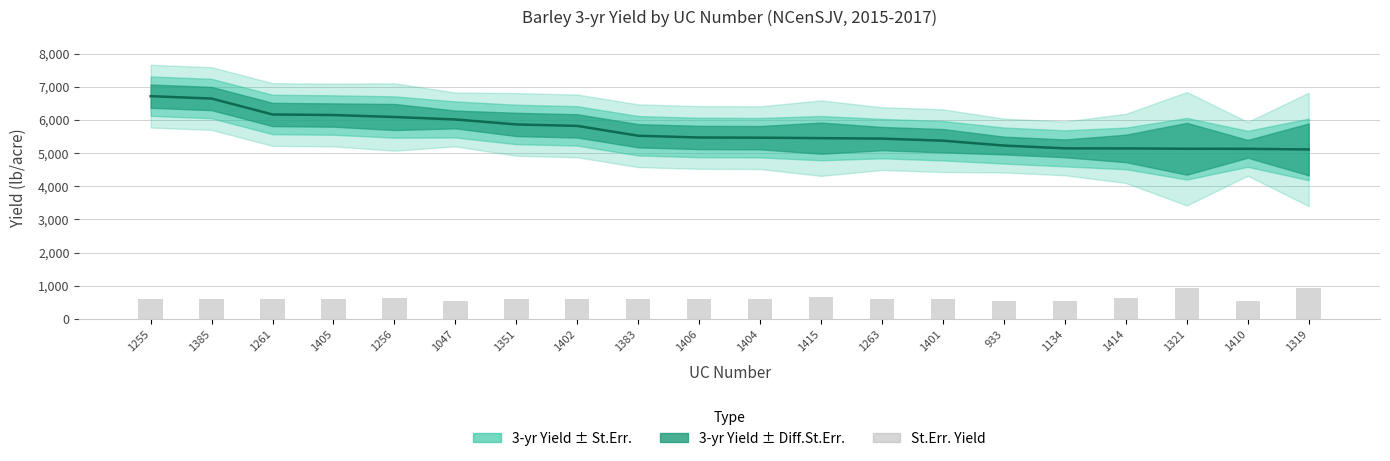

Which category has the lowest value across all series?

1047